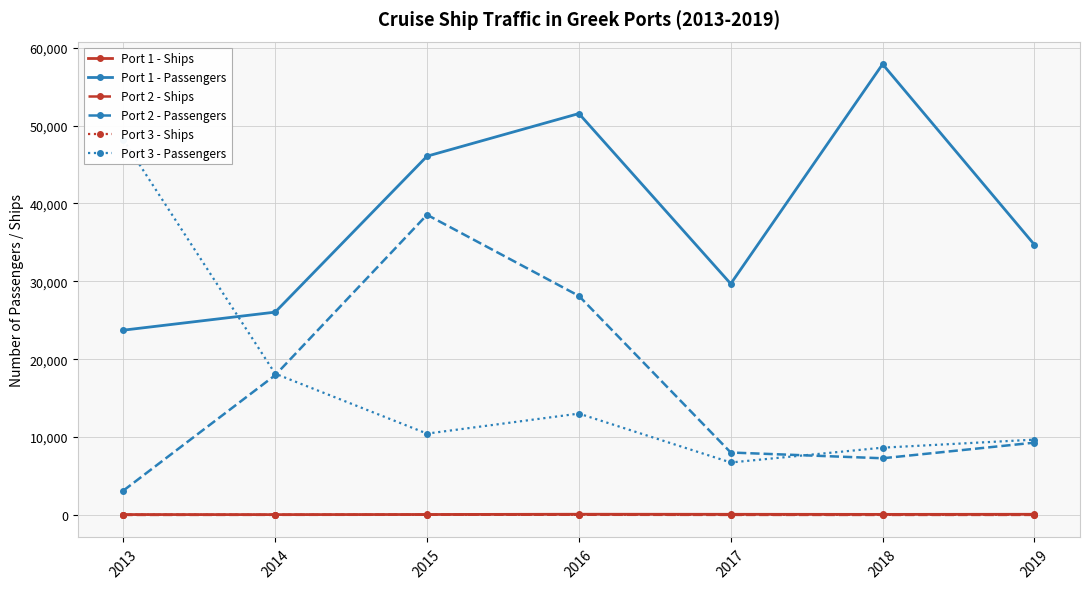

True or false: Port 3 - Passengers has a value of 10448 at 2015.

True